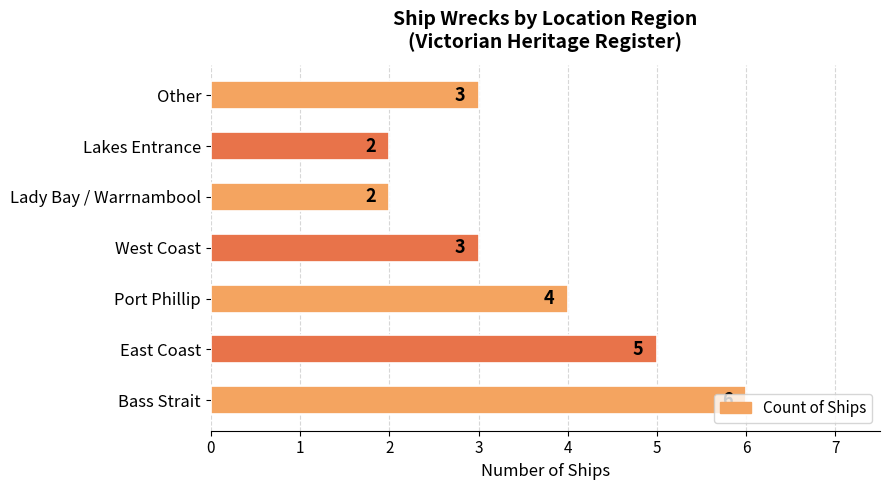

Where is the data nearest to the value 4?

Port Phillip